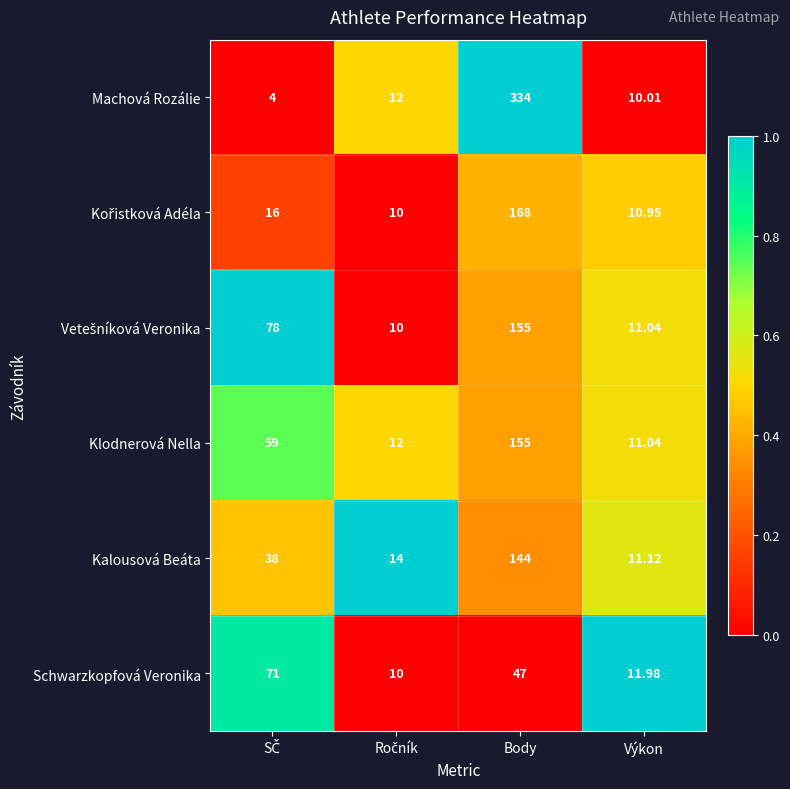

Is the value of Klodnerová Nella at Body greater than the value of Machová Rozálie at Body?

No